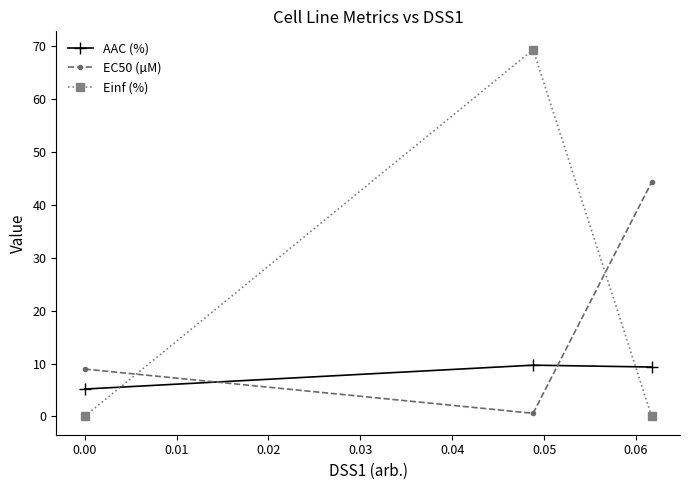

What is the value of the AAC (%) point at the 1st from the left?

5.2